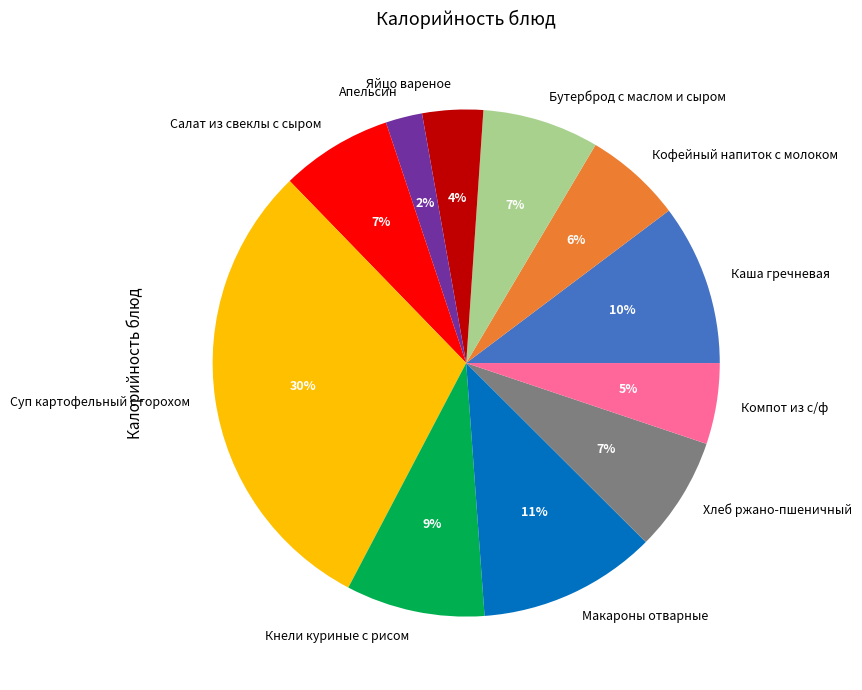

To the nearest percent, what is the average slice percentage?

9%